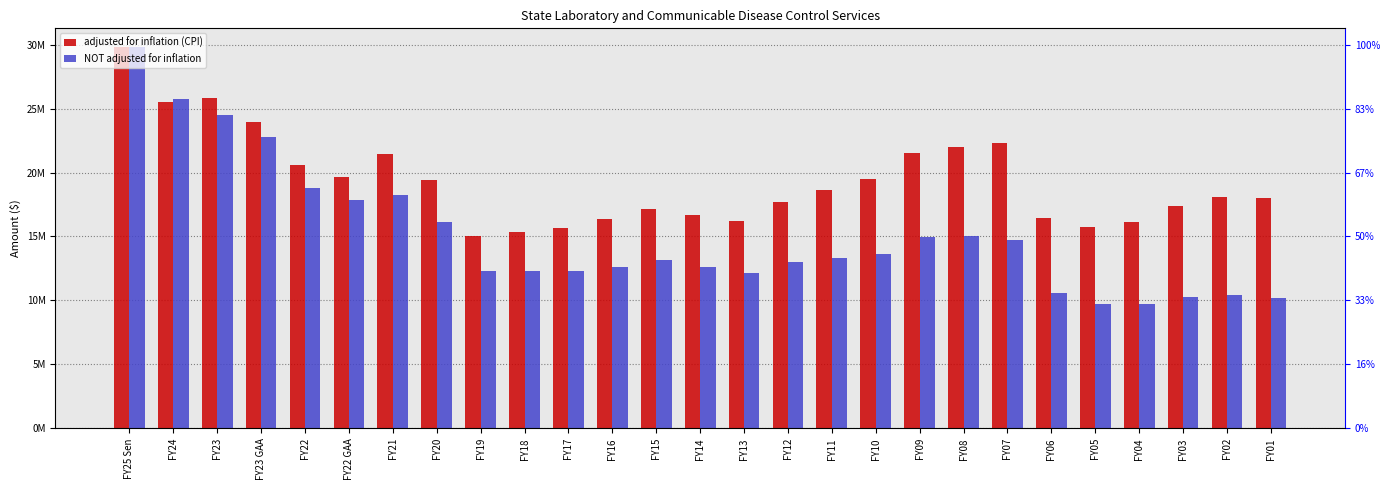

Between FY23 and FY11, which series saw the biggest shift?

NOT adjusted for inflation